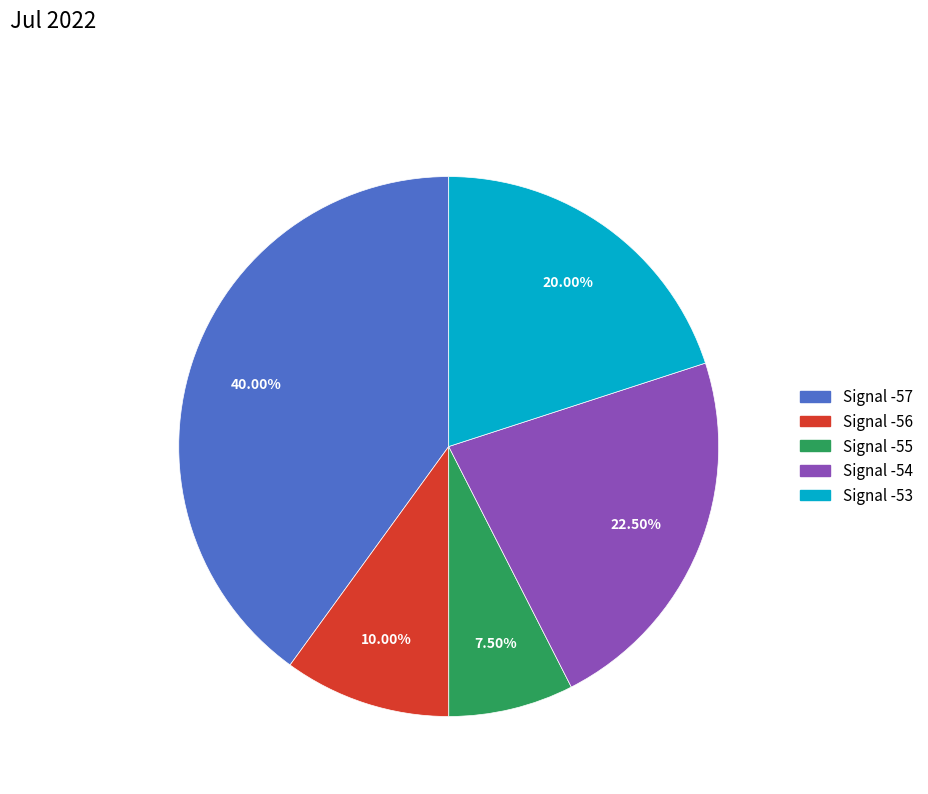

Does any single category account for the majority?

No